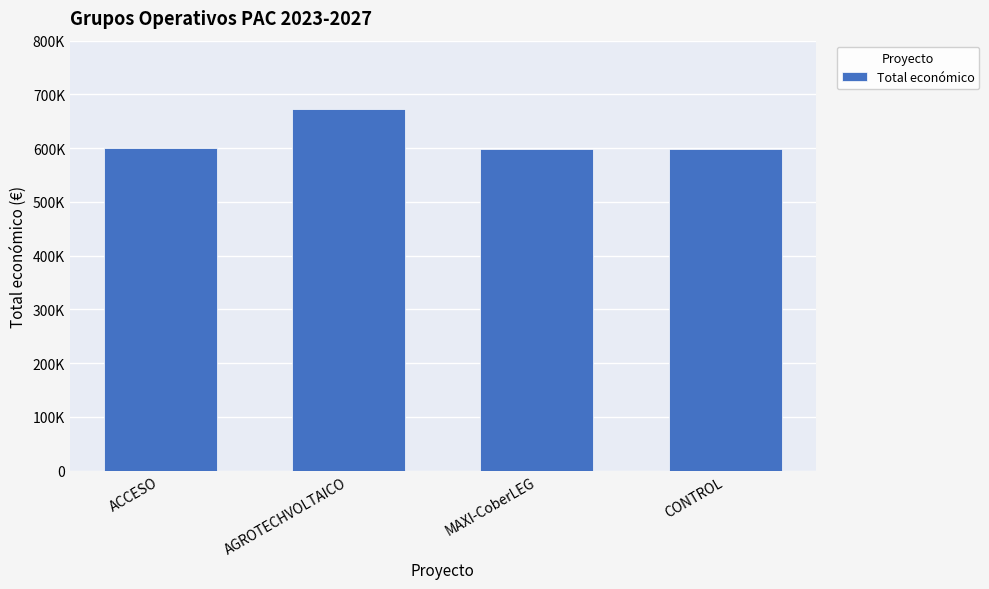

Reading right to left, list all the values displayed in this chart.

CONTROL=598597	MAXI-CoberLEG=598609	AGROTECHVOLTAICO=672807	ACCESO=599779